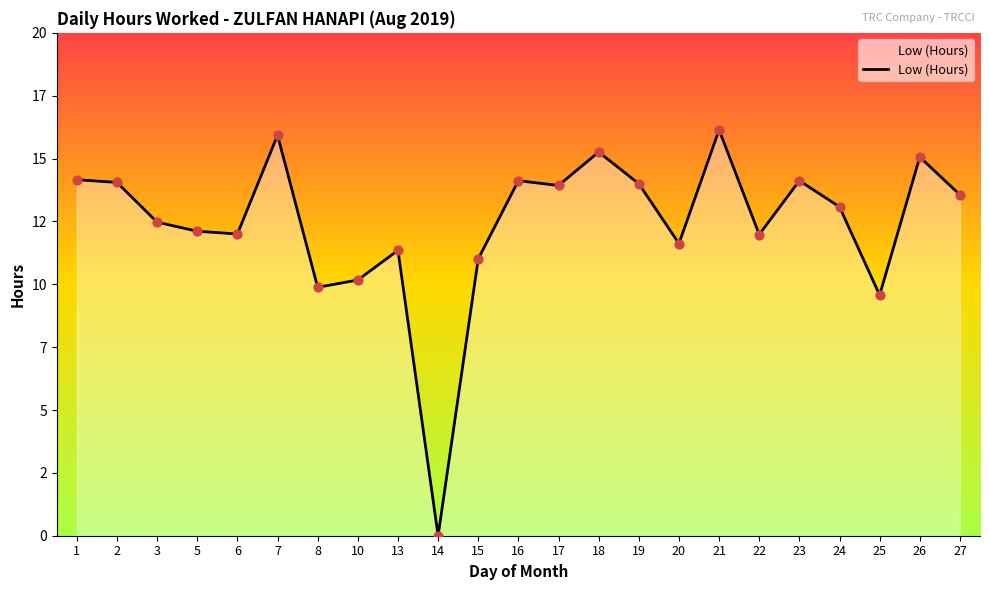

What is the change in value from 5 to 7?

+3.8